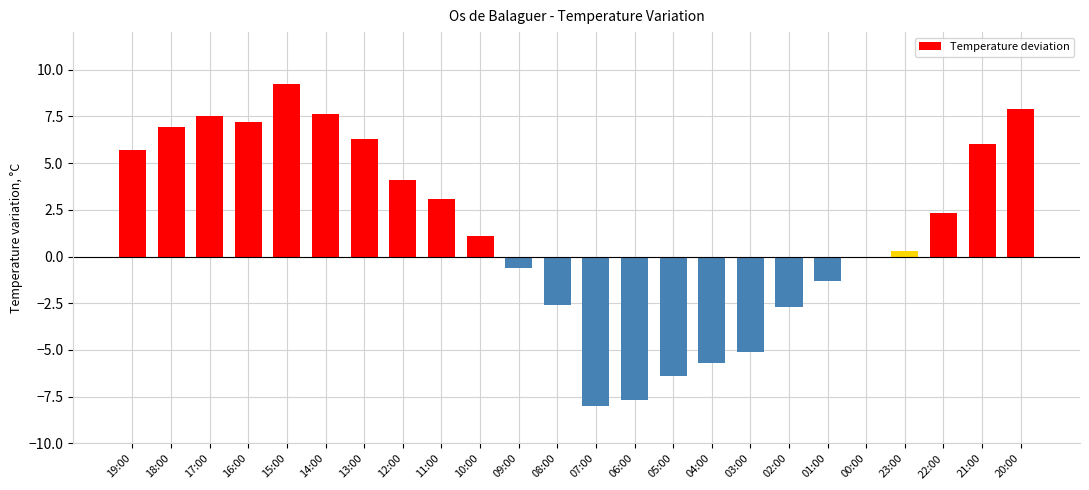

Reading left to right, transcribe all the data shown in this chart.

5.7	6.9	7.5	7.2	9.2	7.6	6.3	4.1	3.1	1.1	-0.6	-2.6	-8.0	-7.7	-6.4	-5.7	-5.1	-2.7	-1.3	-0.1	0.3	2.3	6.0	7.9